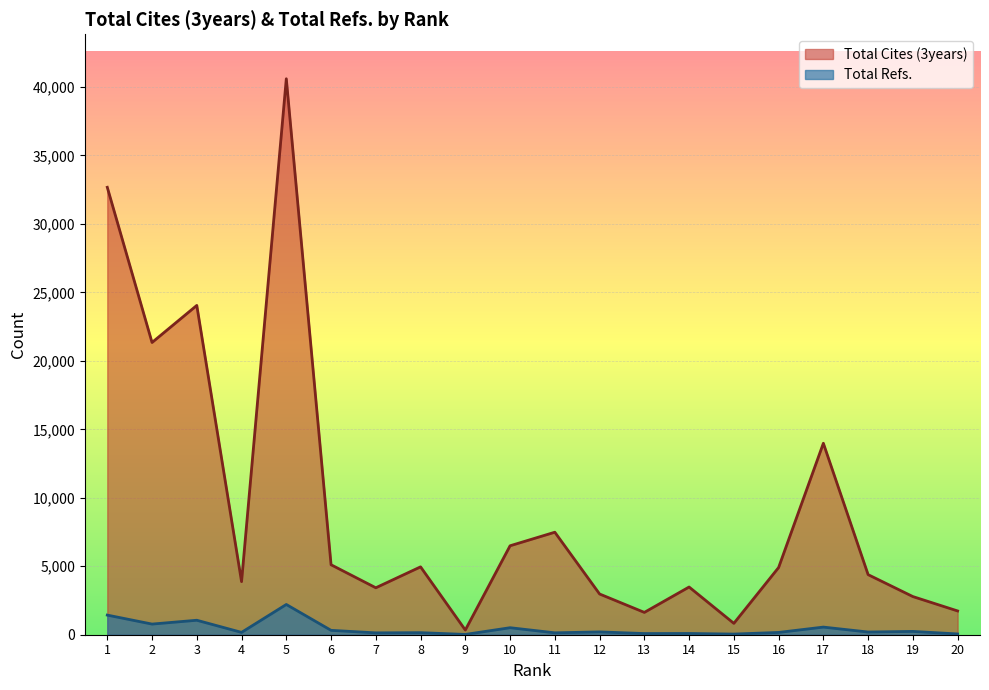

What is the value of the Total Cites (3years) point at the 9th from the left?

342